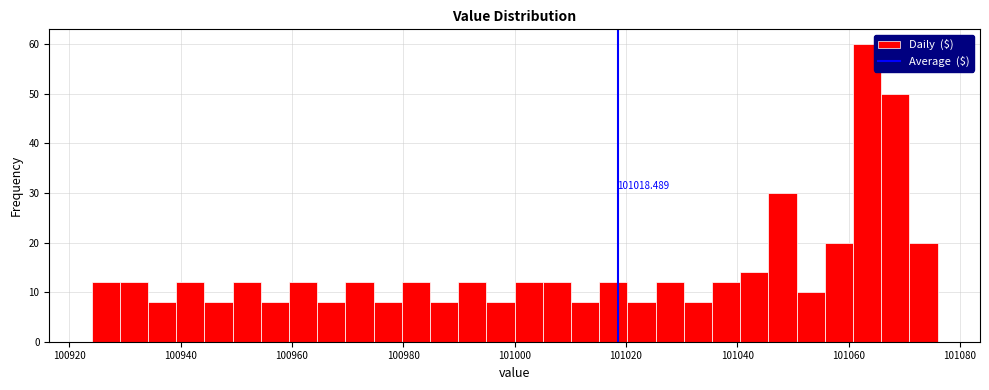

Around what value on the x-axis is the tallest bar? Give the approximate position of its centre, as read against the axis.

101064